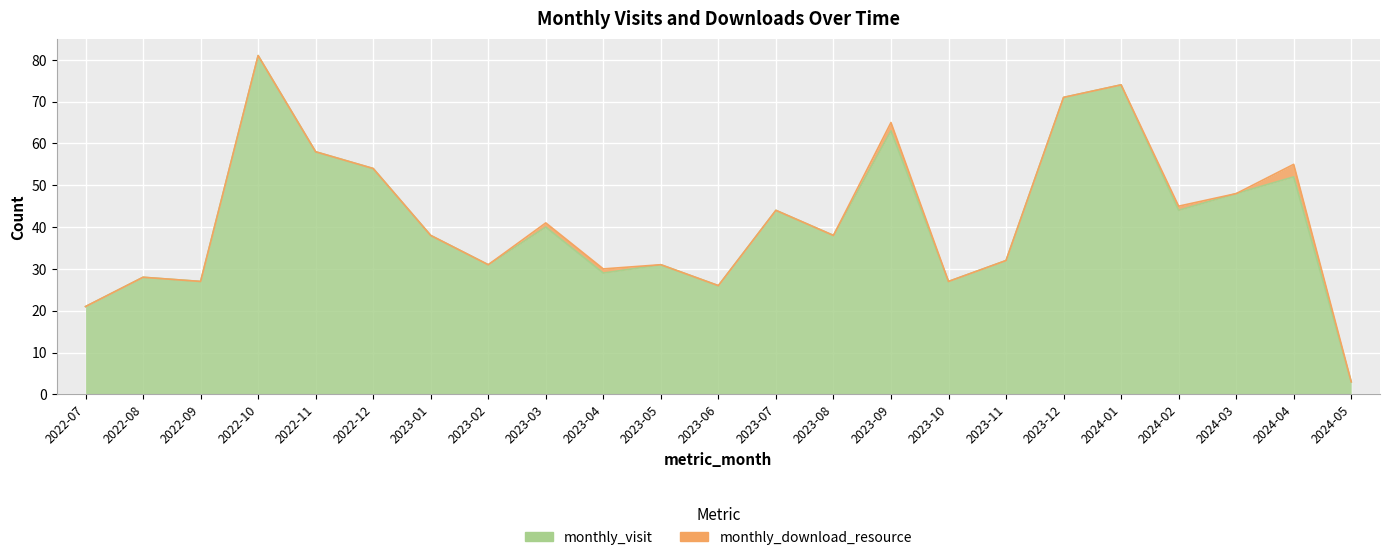

What is the sum of all values?

960